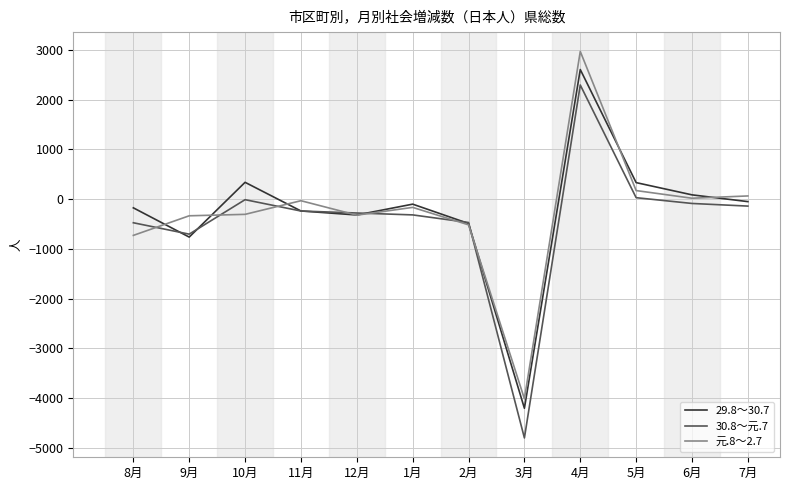

Which series has the widest spread of values?

30.8～元.7